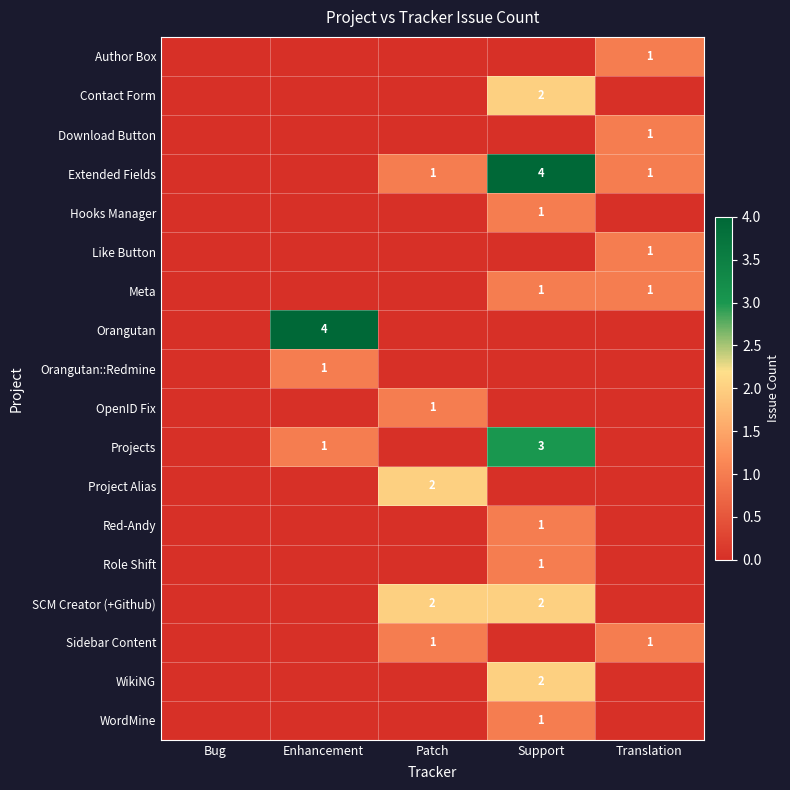

The value of Sidebar Content at Translation is 1. True or false?

True